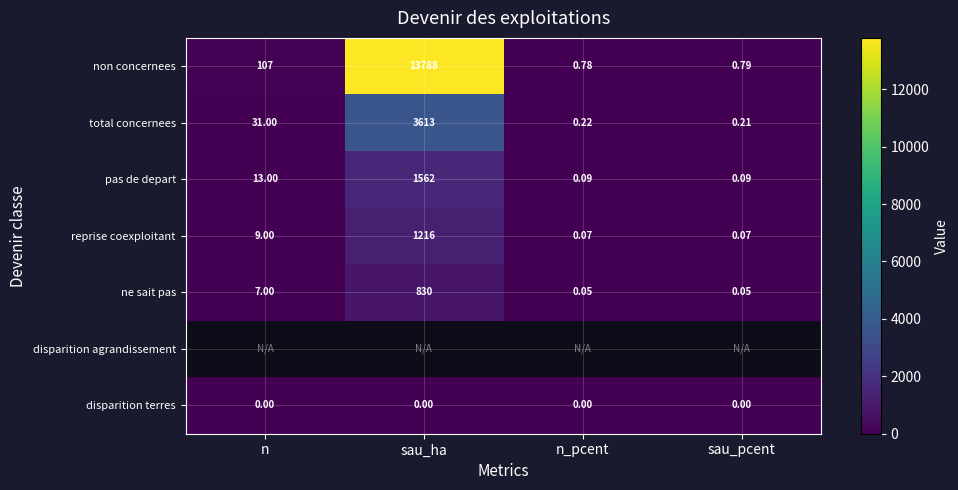

At n, list the series in order from smallest to largest.

disparition agrandissement, disparition terres, ne sait pas, reprise coexploitant, pas de depart, total concernees, non concernees